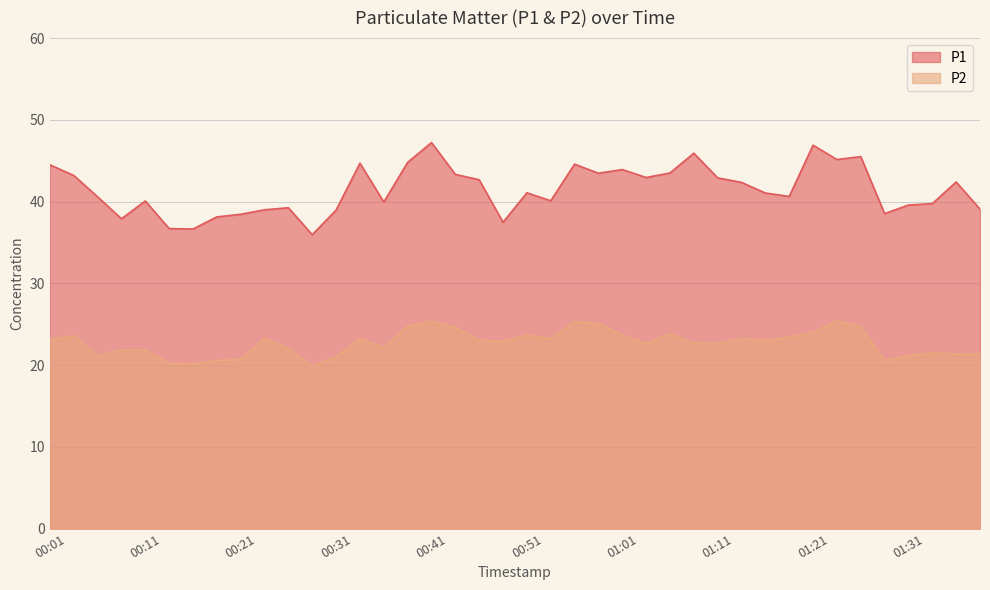

How many interior local valleys does the P2 series have?

10